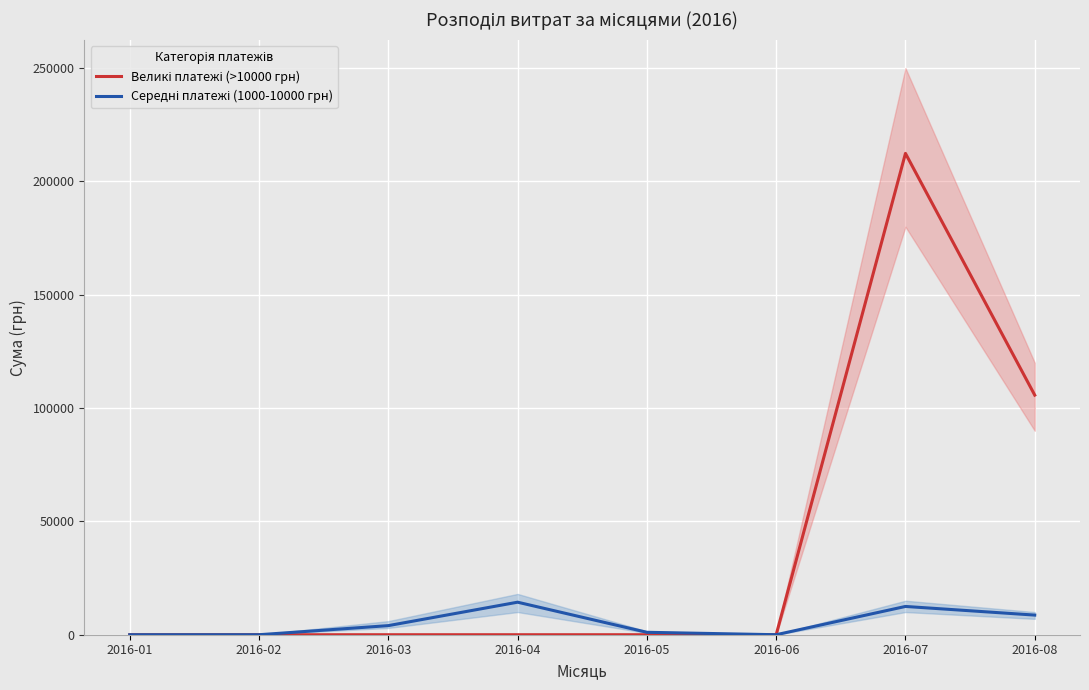

Is the value of Середні платежі (1000-10000 грн) at 2016-05 greater than the value of Великі платежі (>10000 грн) at 2016-01?

Yes